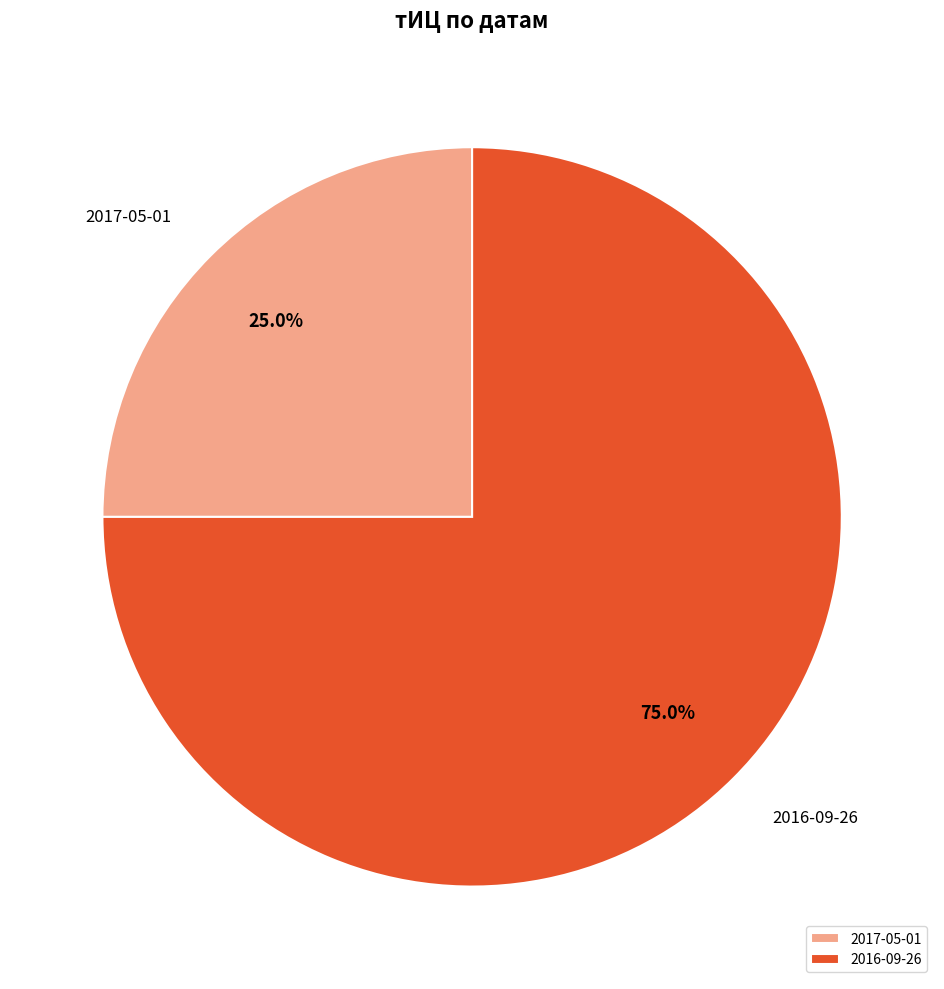

Is it true that 2016-09-26 is 75% of the pie?

True